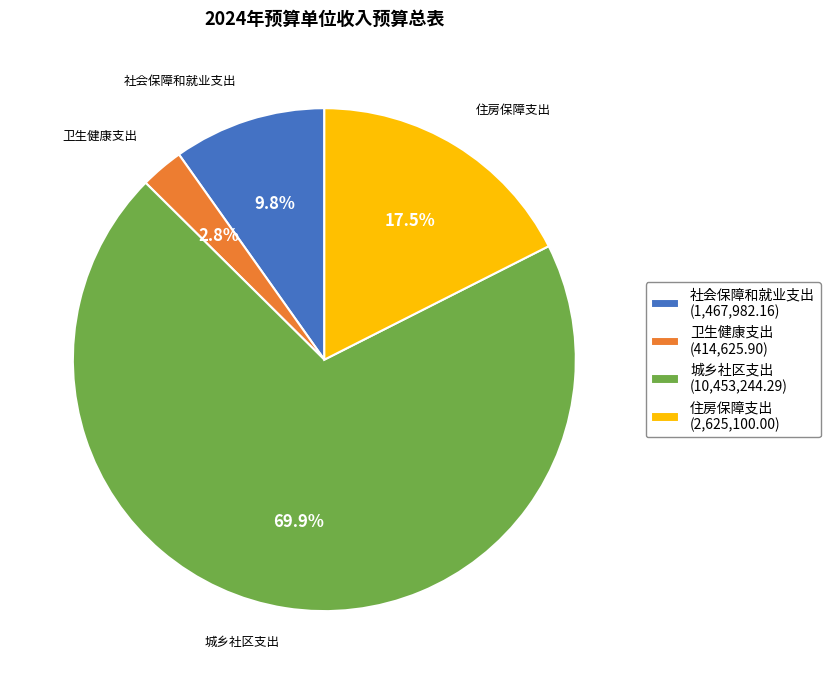

Rank the categories by value from highest to lowest.

城乡社区支出, 住房保障支出, 社会保障和就业支出, 卫生健康支出